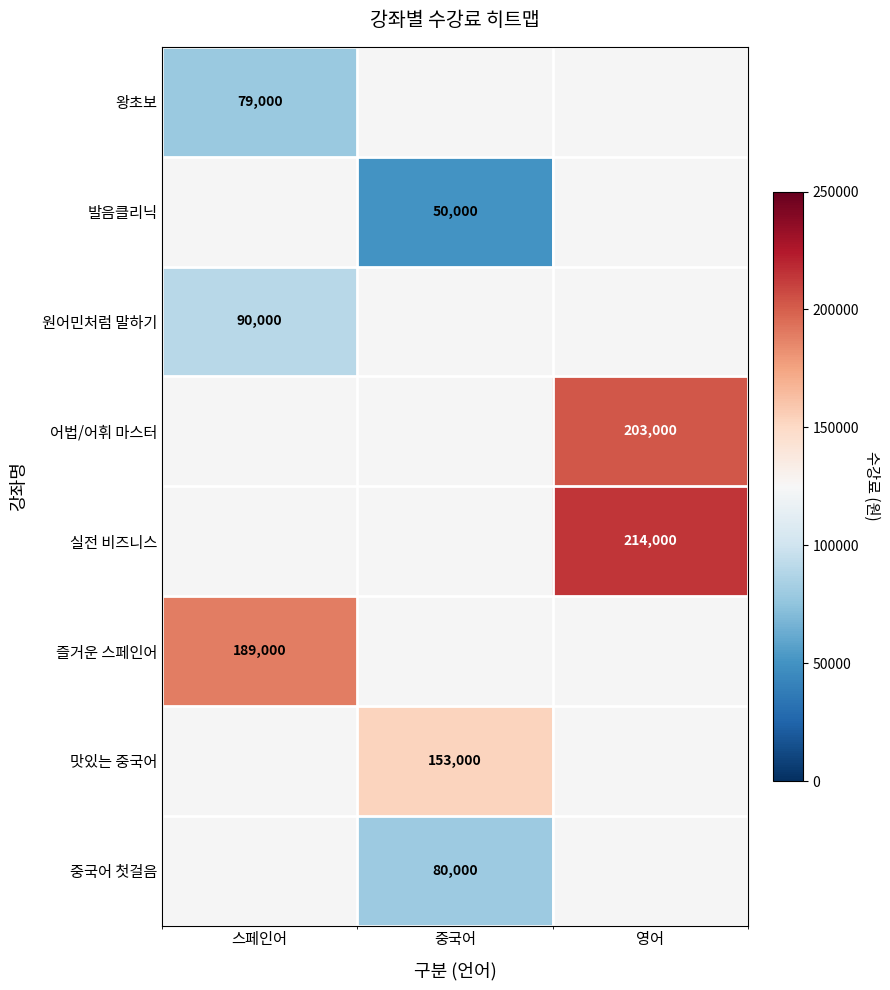

At how many categories does at least one series exceed 64830?

3